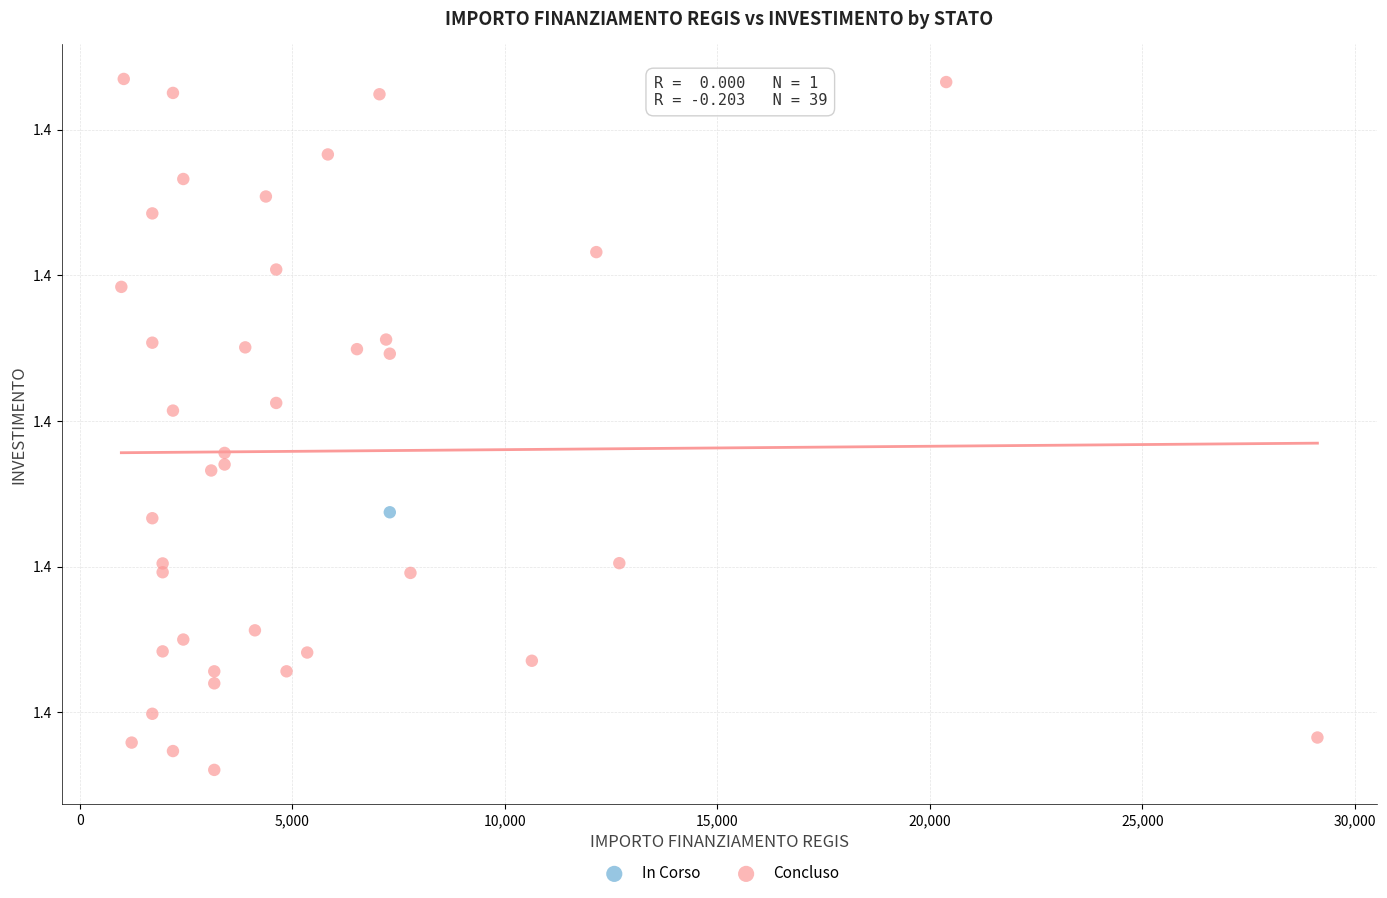

What are all the series names shown in the legend?

In Corso, Concluso